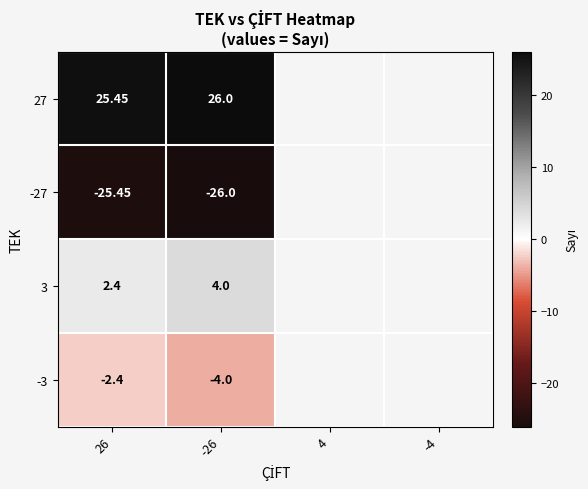

Rank the series at -26 from highest to lowest value.

27, 3, -3, -27